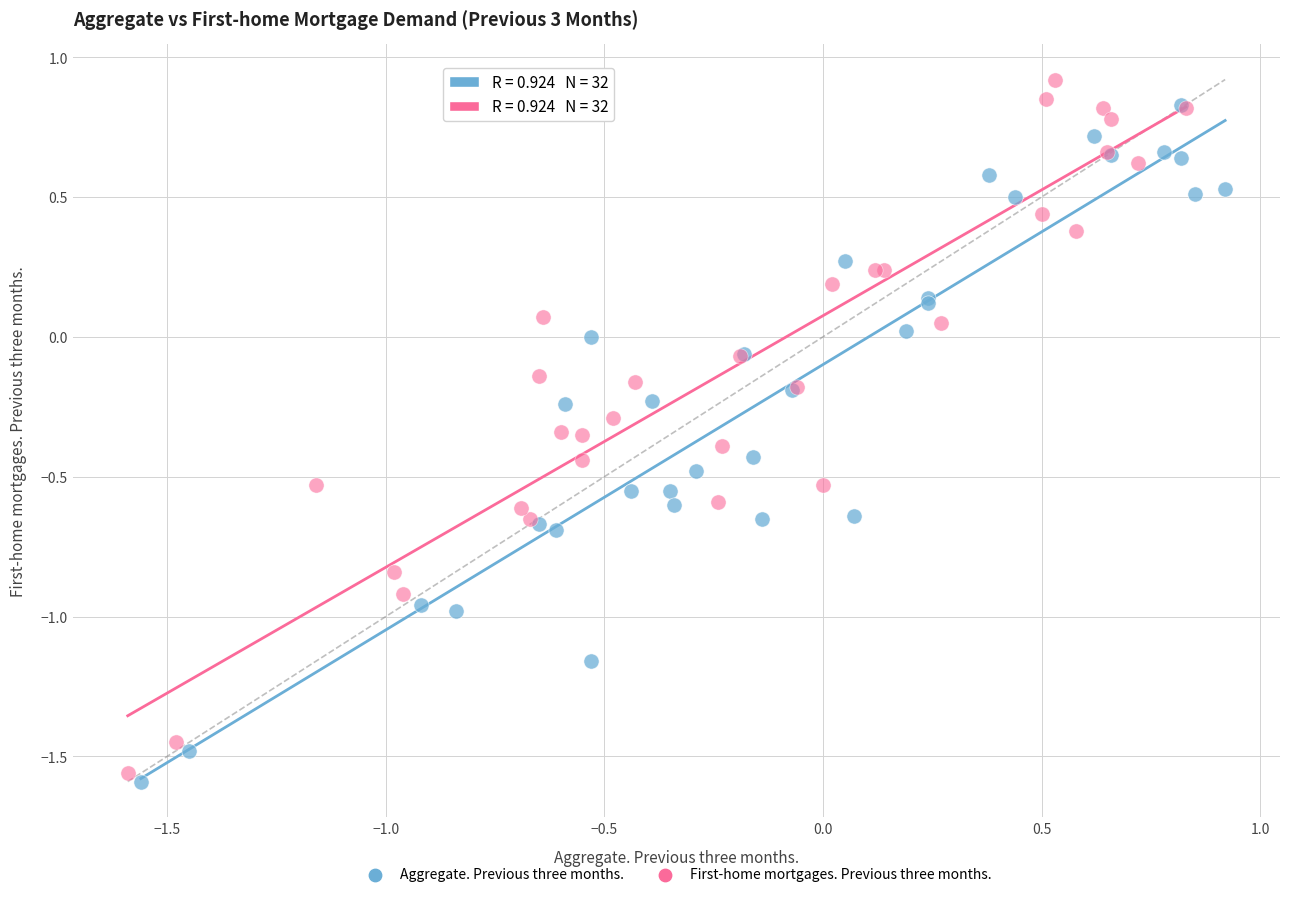

Which series reaches the maximum Y coordinate?

First-home mortgages. Previous three months.